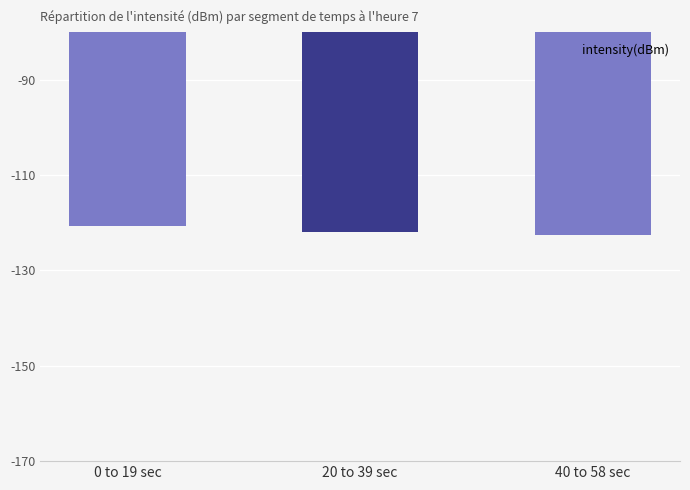

What is the sum of all values?

-365.2